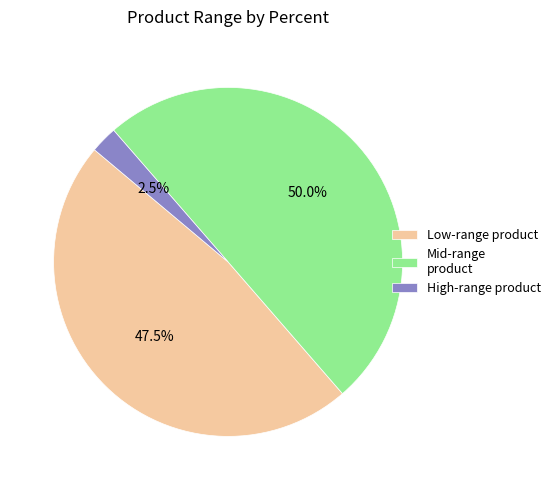

Which slice is the smallest?

High-range product